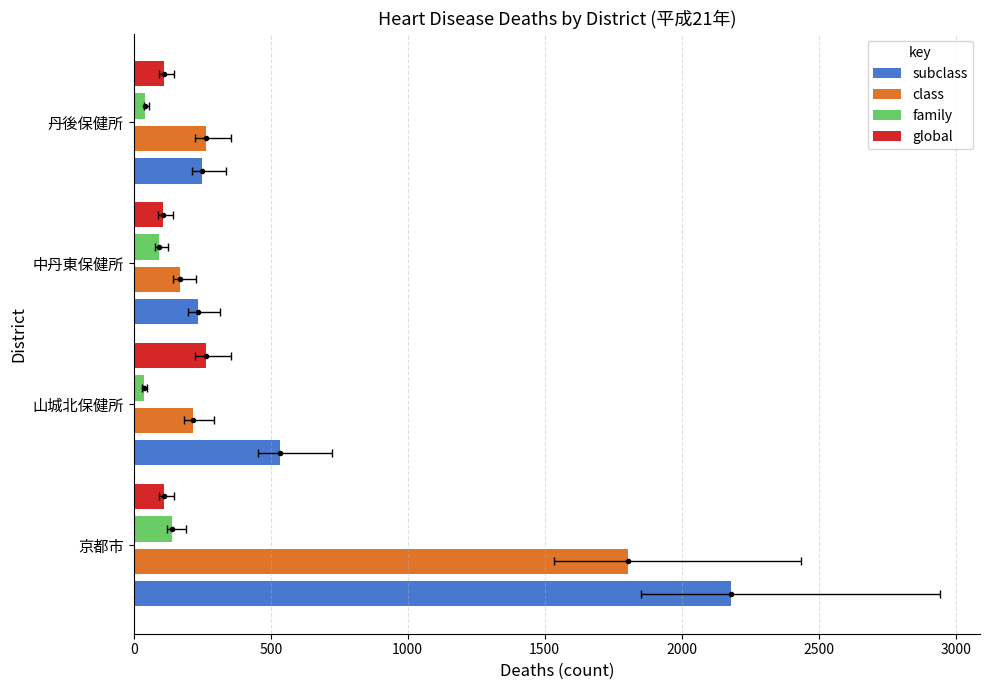

What is the difference between the second highest and minimum values in the global series?

4